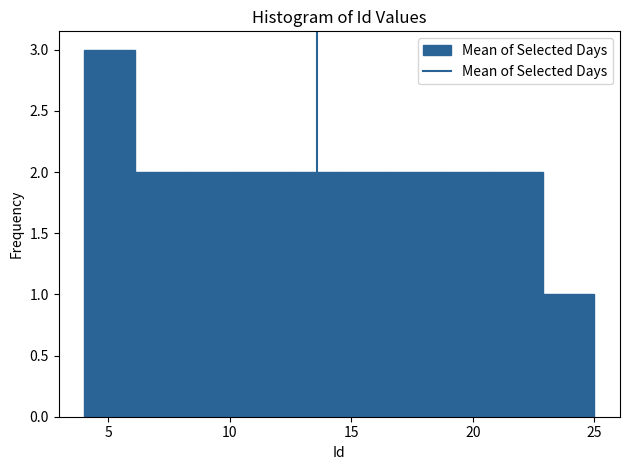

Reading left to right, list every bar in this chart as the range it spans on the x-axis followed by its height. Neither the bar edges nor the heights are printed on the chart, so give them approximately, as read against the axes.

4.0 to 6.1: 3
6.1 to 8.2: 2
8.2 to 10.3: 2
10.3 to 12.4: 2
12.4 to 14.5: 2
14.5 to 16.6: 2
16.6 to 18.7: 2
18.7 to 20.8: 2
20.8 to 22.9: 2
22.9 to 25.0: 1